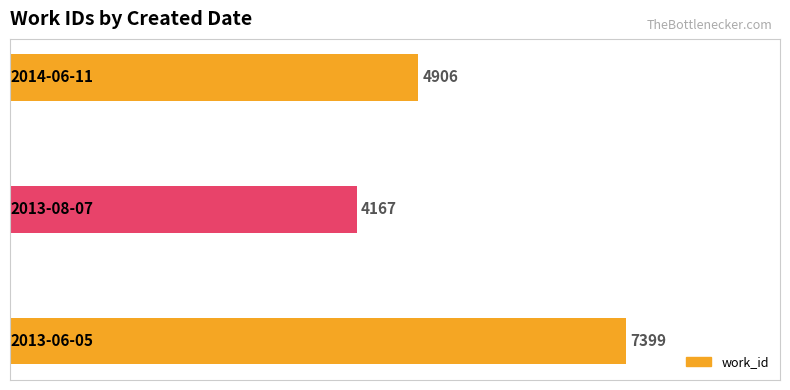

What is the difference between the maximum and minimum values?

3232